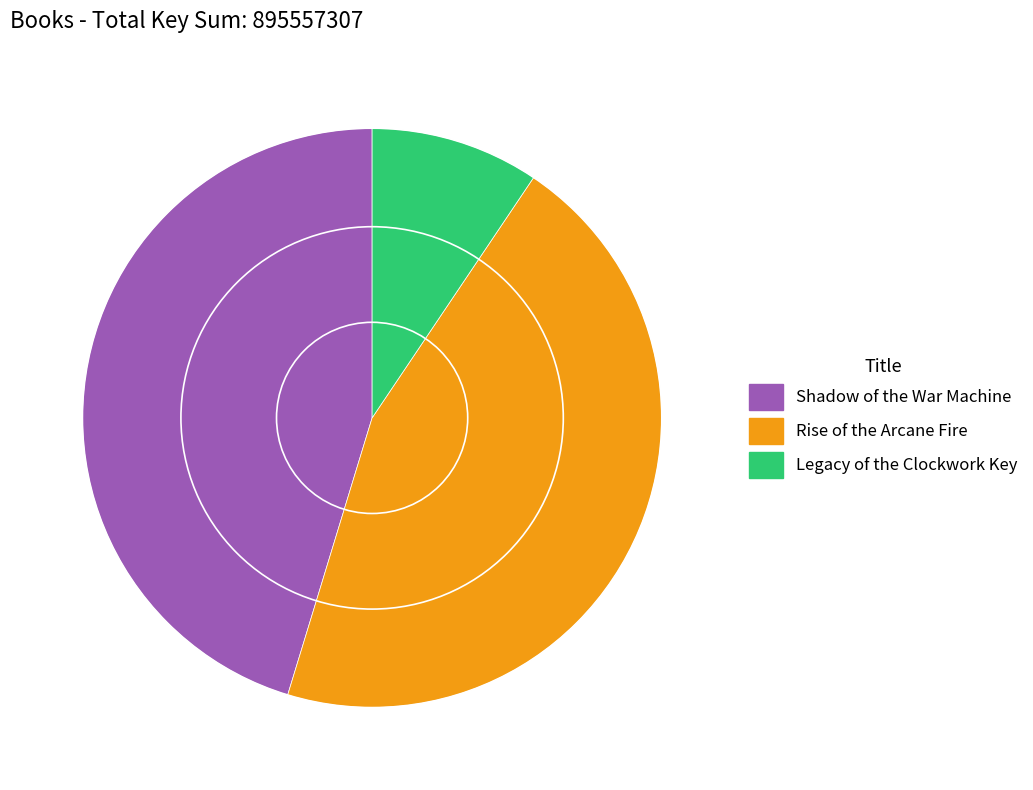

Between Shadow of the War Machine and Legacy of the Clockwork Key, which is larger?

Shadow of the War Machine